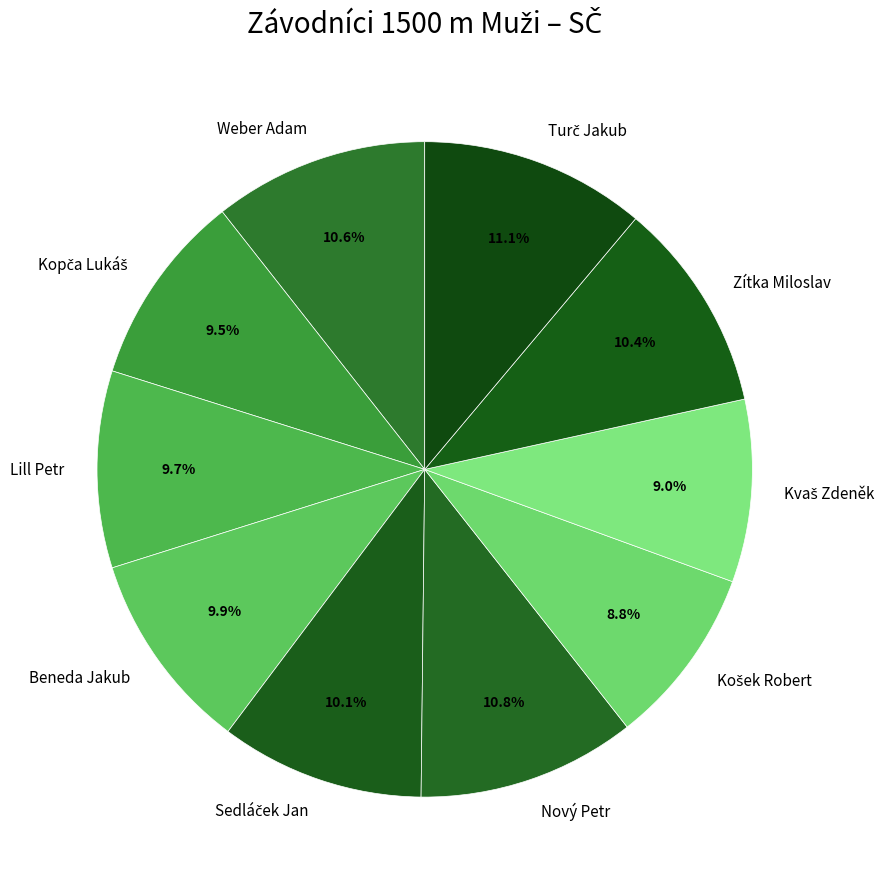

To the nearest percent, what is the combined percentage of Zítka Miloslav and Lill Petr?

20%